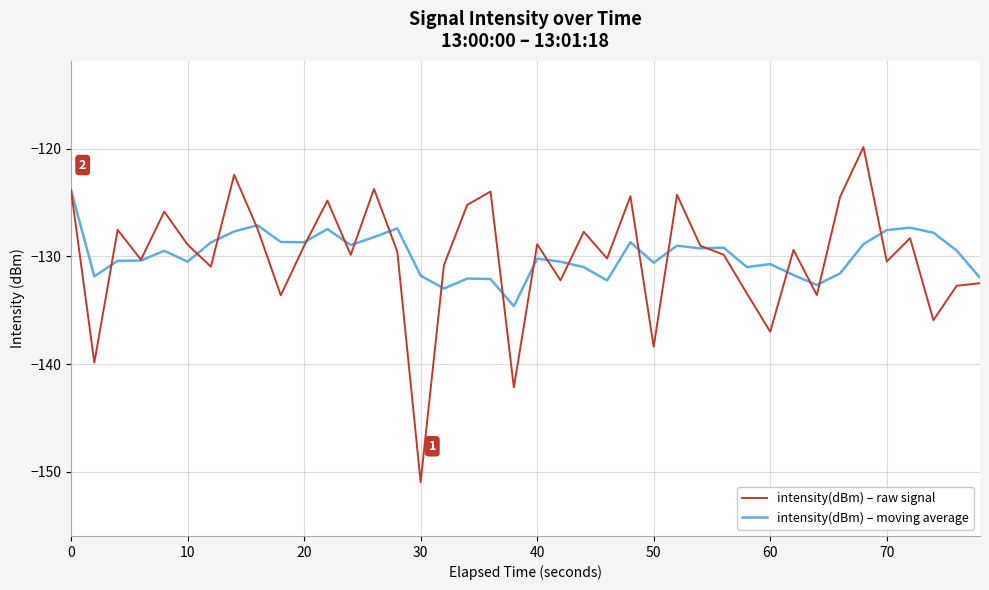

Rank the series by their maximum value, from highest to lowest.

intensity(dBm) – raw signal, intensity(dBm) – moving average